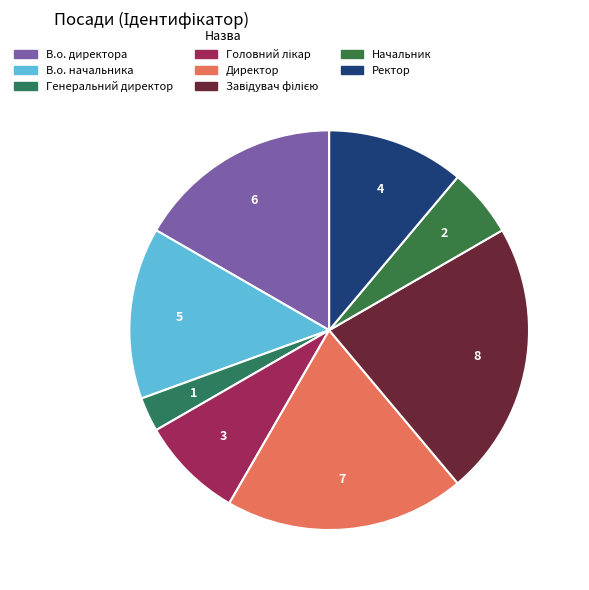

Rank the categories by value from highest to lowest.

Завідувач філією, Директор, В.о. директора, В.о. начальника, Ректор, Головний лікар, Начальник, Генеральний директор